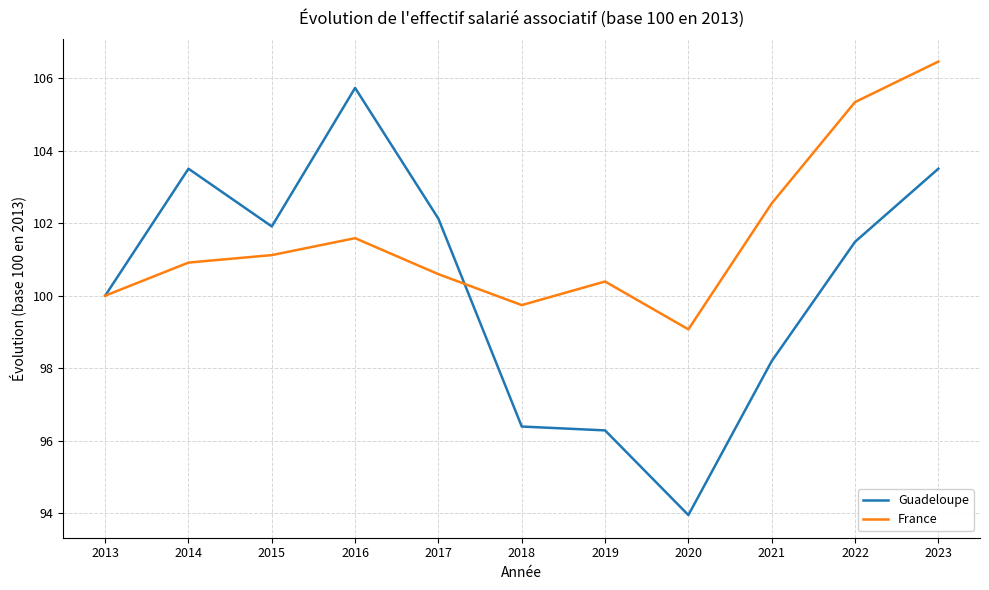

Does the chart display data point markers on the line(s)?

No